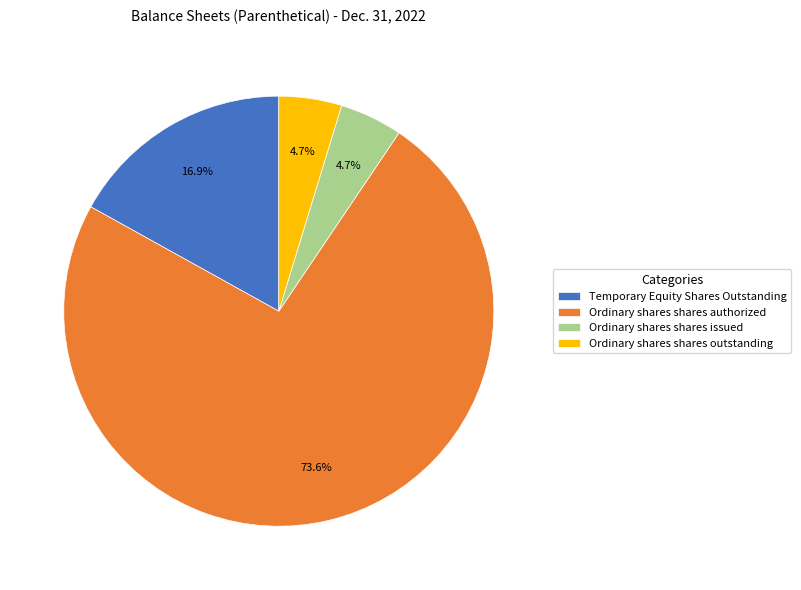

Approximately how many times larger is the value at Ordinary shares shares outstanding compared to Ordinary shares shares issued?

1.0